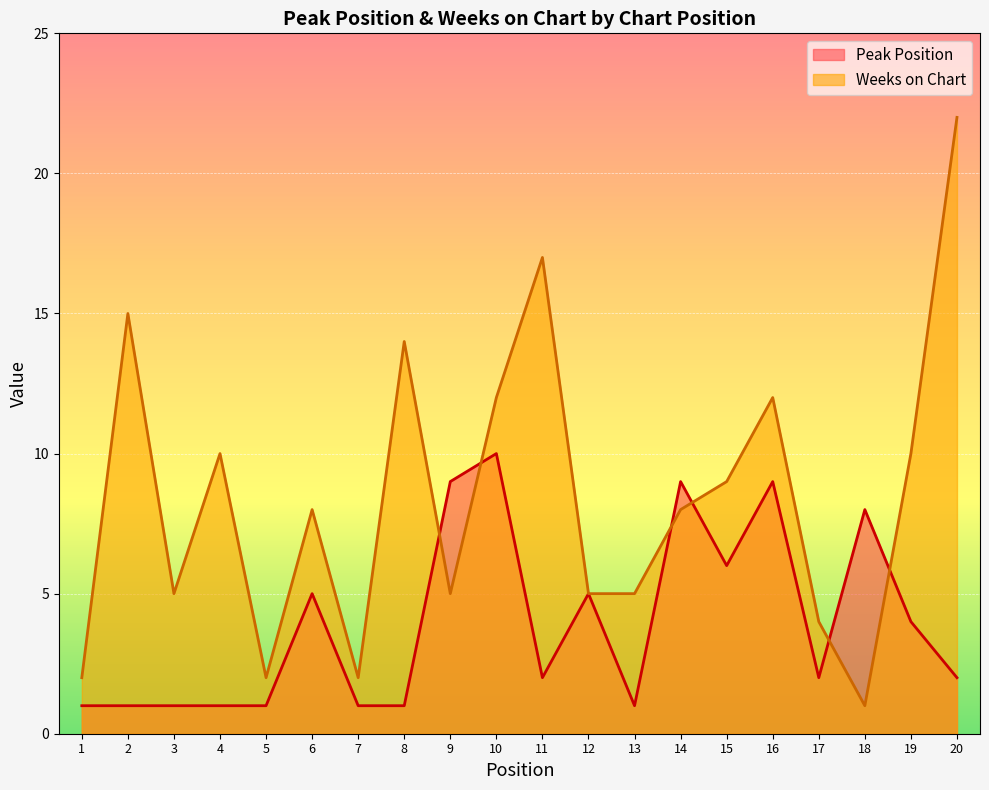

In Peak Position, how many points are lower than both neighbors (excluding endpoints)?

4